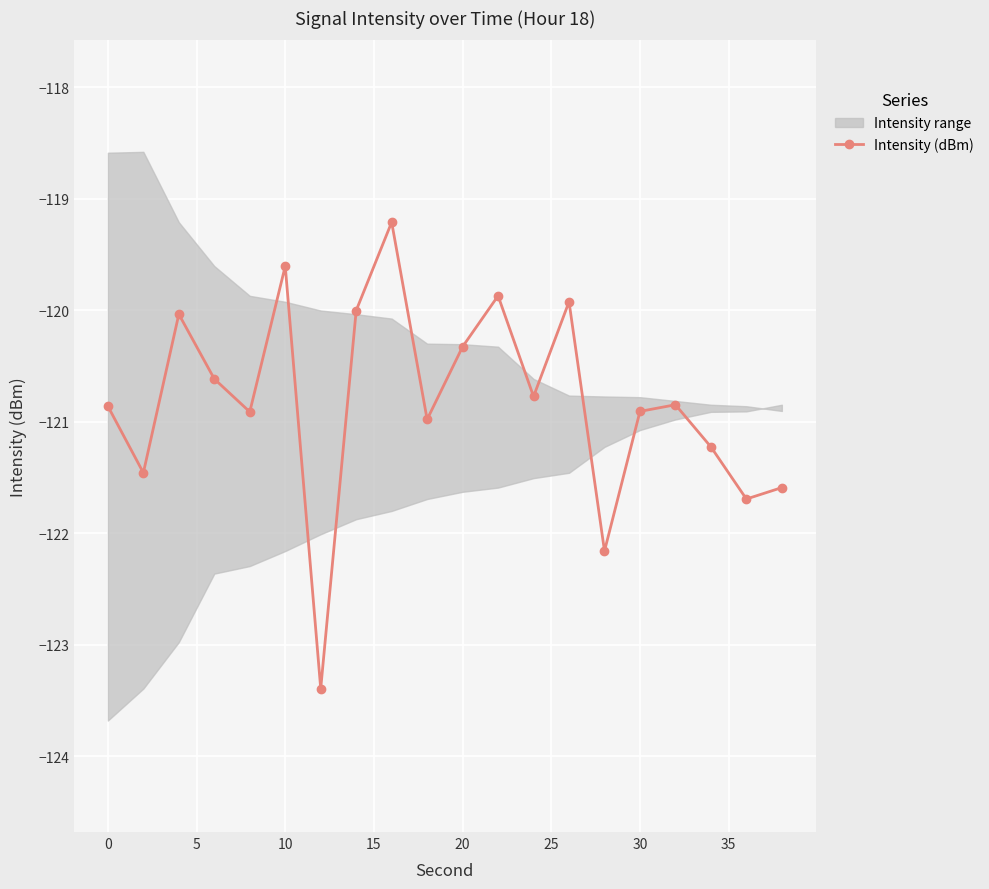

True or false: Intensity (dBm) has more than 1 interior local peaks.

True